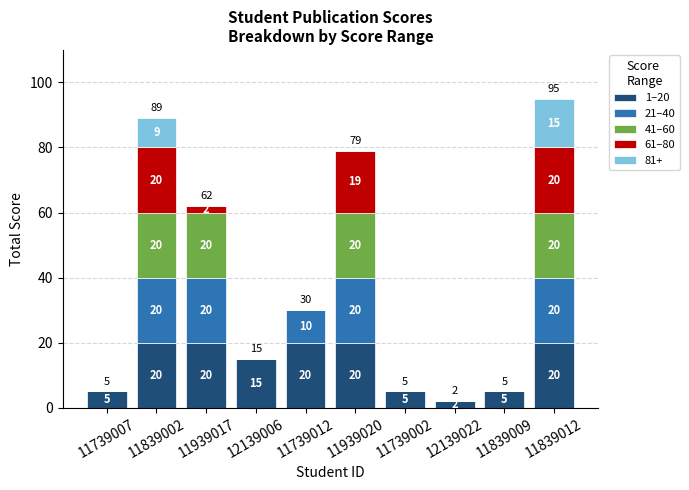

At which category is the sum across all series the highest?

11839012